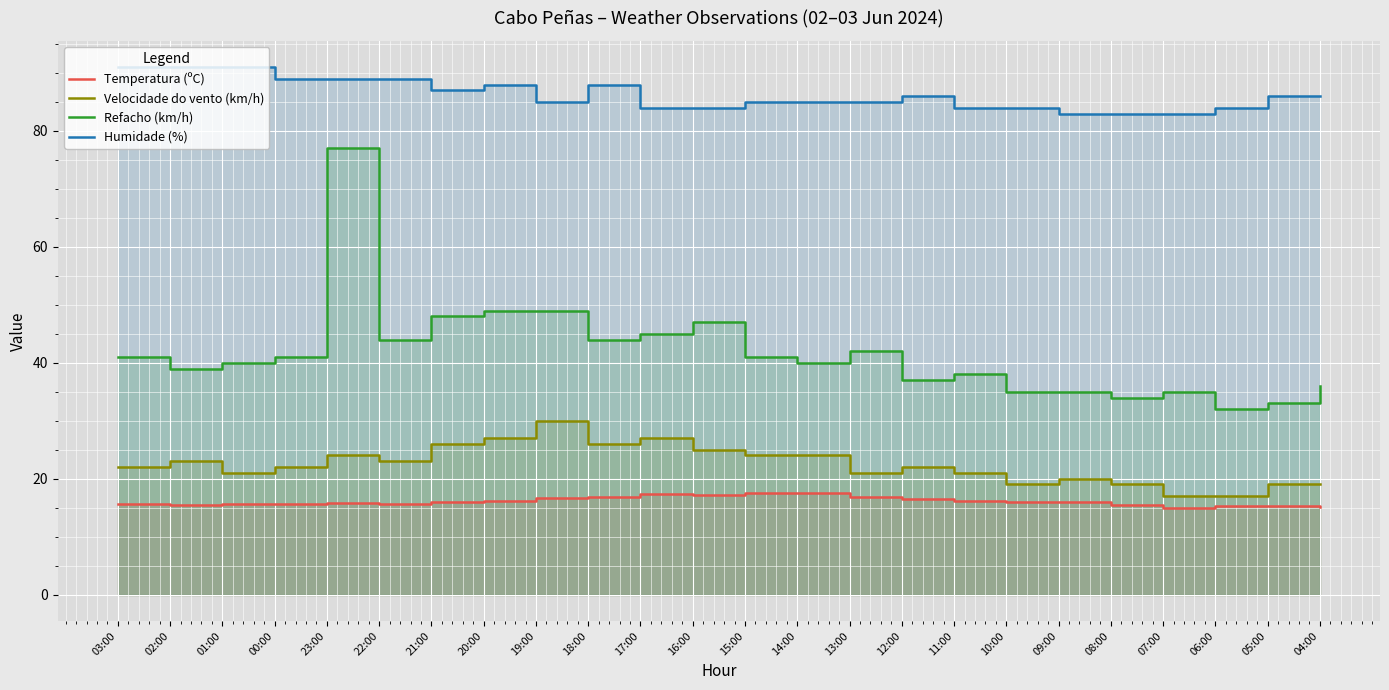

True or false: Refacho (km/h) has a value of 33.0 at 05:00.

True